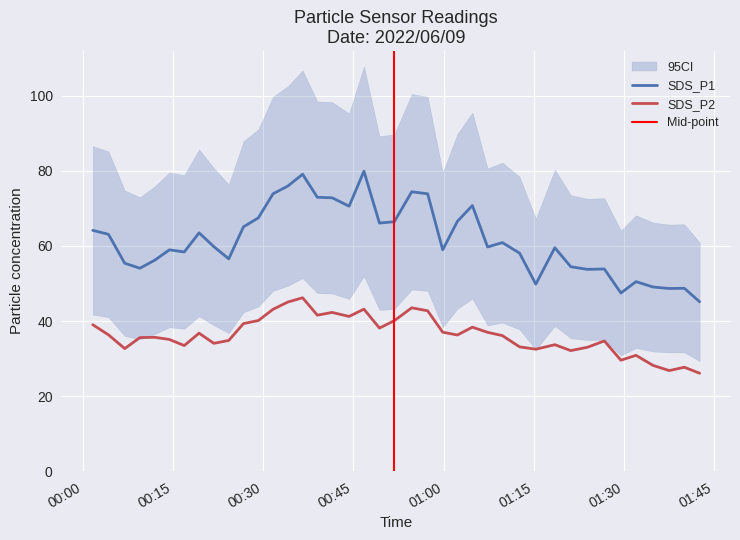

True or false: SDS_P1 and SDS_P2 intersect in this chart.

False